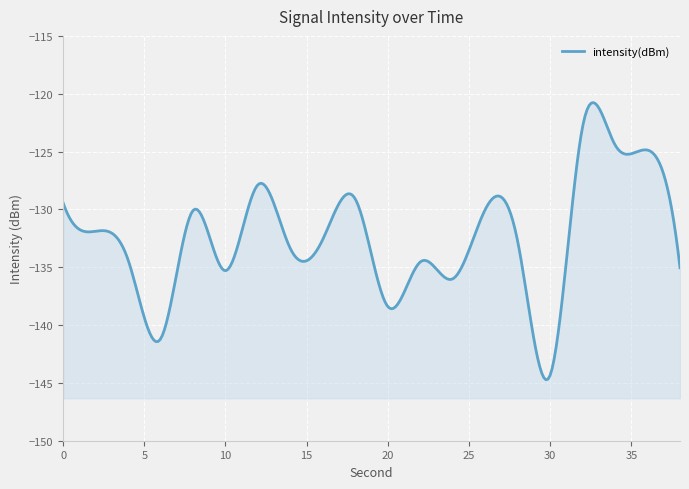

Reading left to right, list all the values displayed in this chart.

-129.4	-131.9	-134.4	-141.2	-130.1	-135.3	-127.9	-133.4	-132.6	-129.1	-138.4	-134.5	-136.0	-130.0	-132.8	-144.3	-122.8	-124.4	-124.9	-135.0